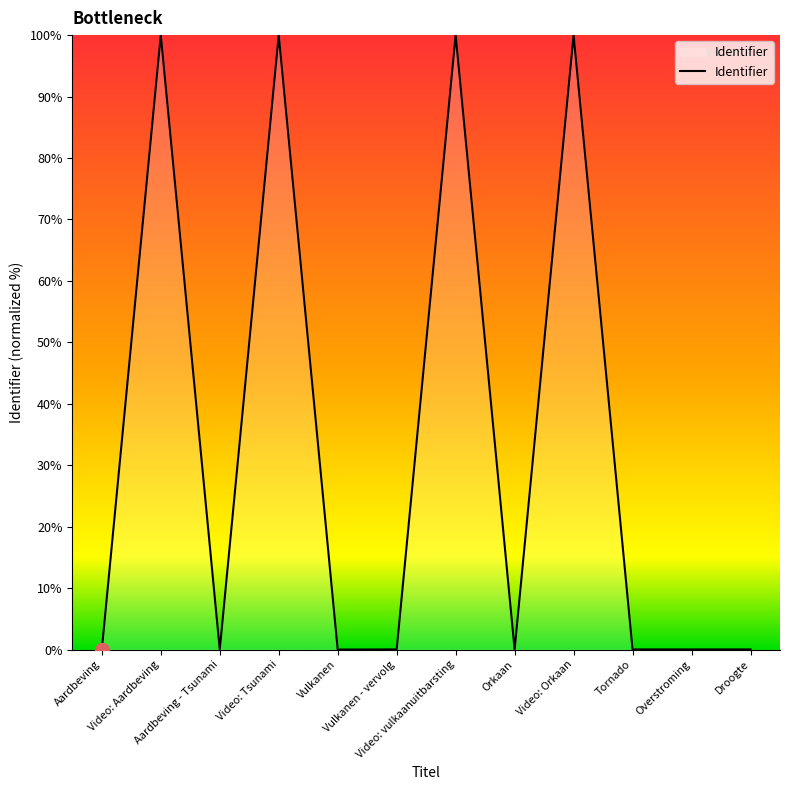

The value at Video: Tsunami is 172.7. True or false?

False